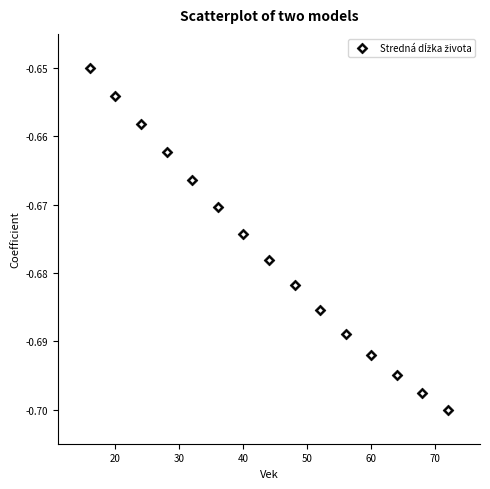

What is the range of X values (max minus min)?

56.0